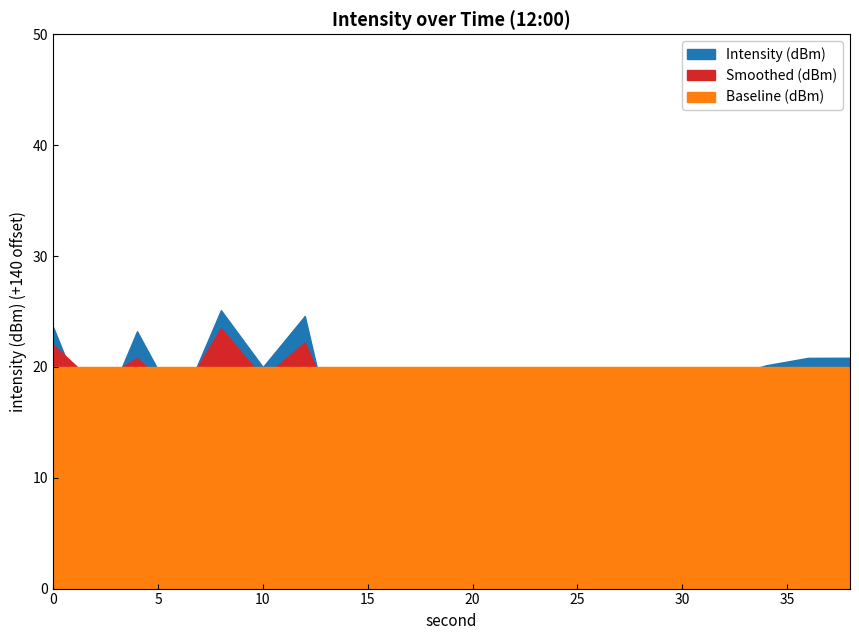

What is the spread (max minus min) of values at 14?

11.6